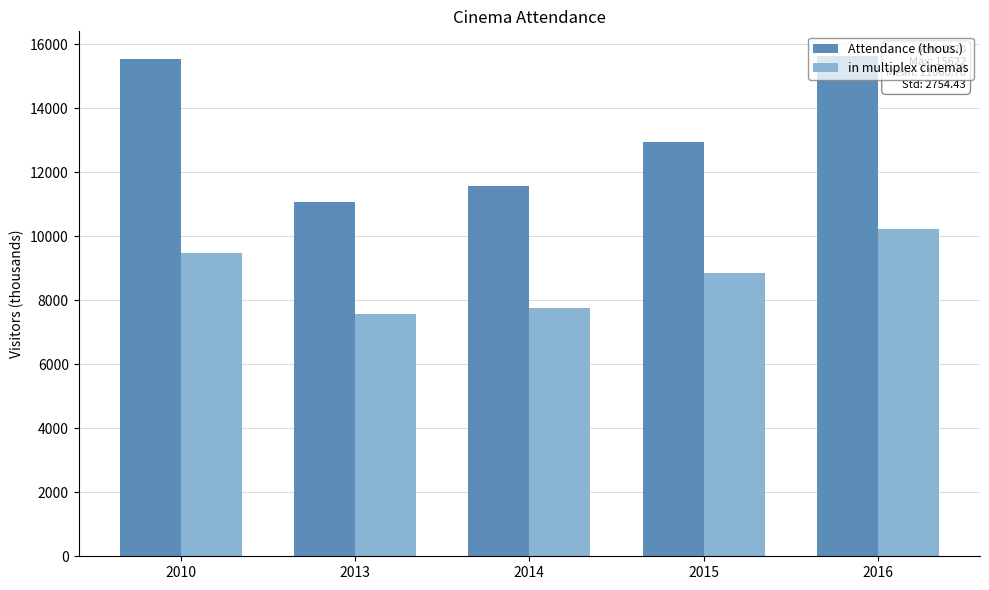

True or false: in multiplex cinemas has a value of 8844 at 2015.

True